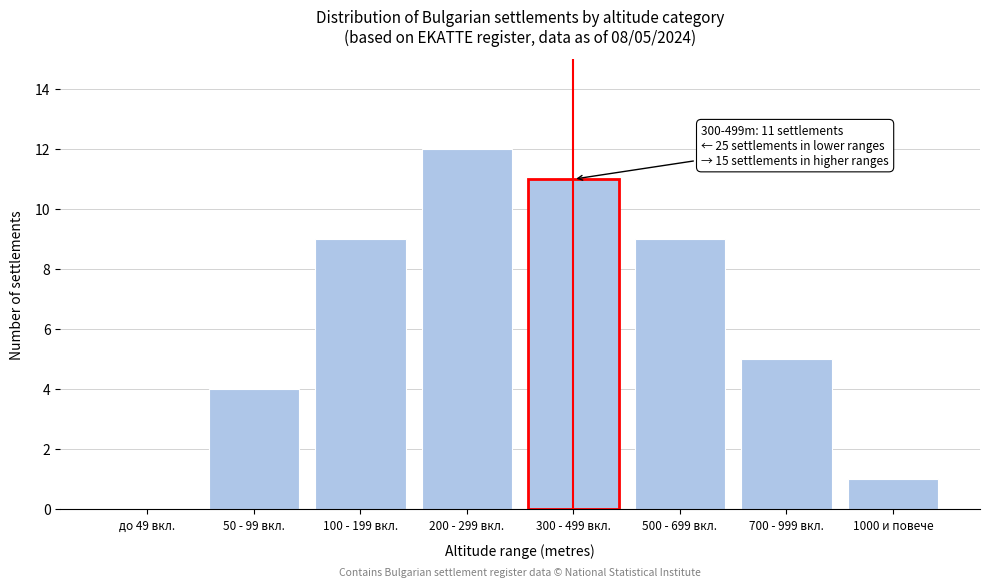

Reading left to right, what are all the values shown in this chart?

до 49 вкл.=0	50 - 99 вкл.=4	100 - 199 вкл.=9	200 - 299 вкл.=12	300 - 499 вкл.=11	500 - 699 вкл.=9	700 - 999 вкл.=5	1000 и повече=1